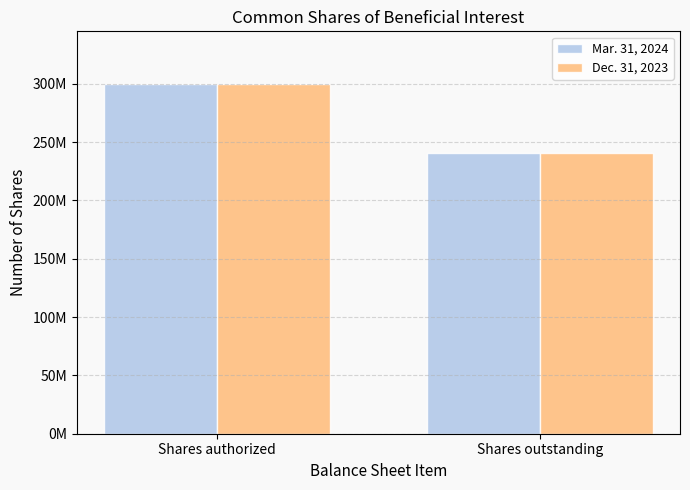

What are all the series names shown in the legend?

Mar. 31, 2024, Dec. 31, 2023